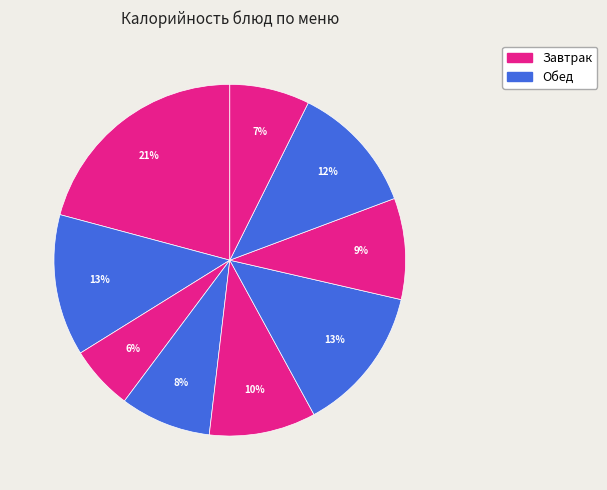

Which slice is the smallest?

Хлеб пшеничный с маслом